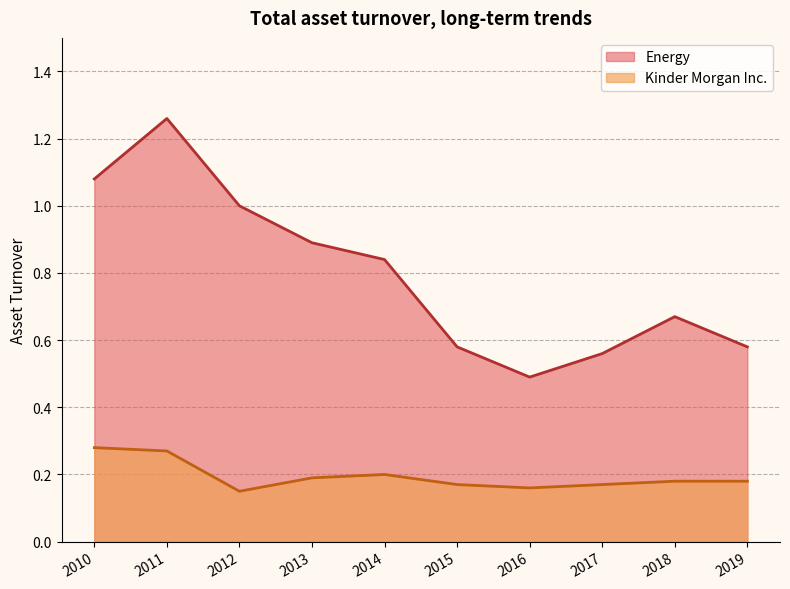

True or false: Energy and Kinder Morgan Inc. cross at least once.

False